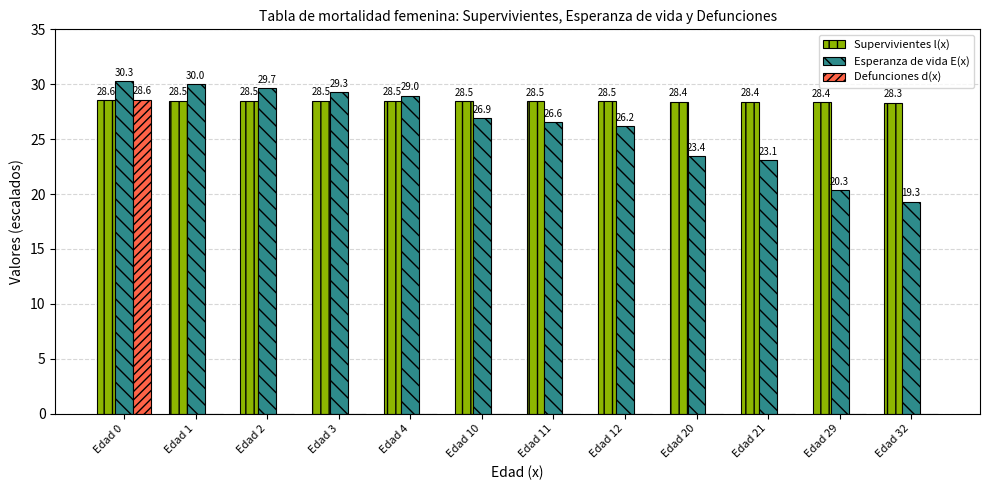

What is the average value of the Supervivientes l(x) series?

28.5